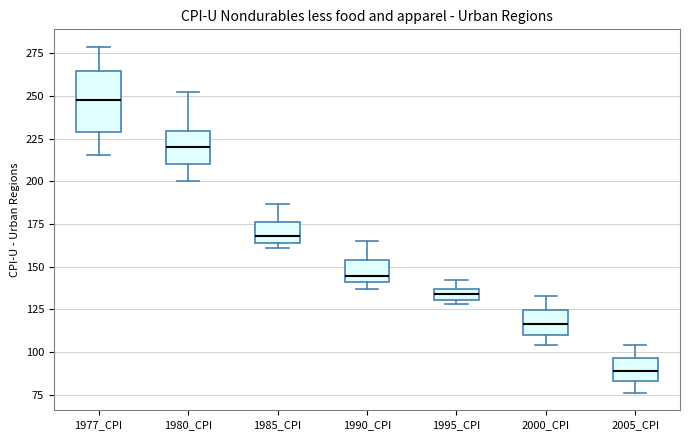

Comparing the boxes themselves (not the whiskers), which one is the tallest?

1977_CPI